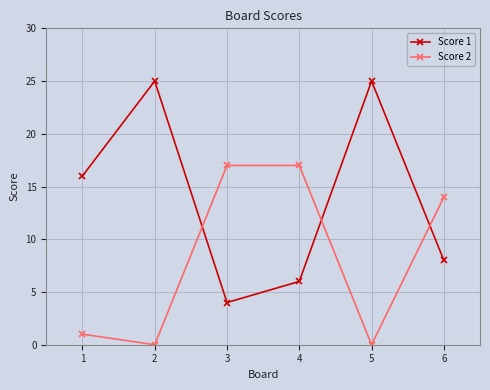

Reading right to left, what are all the values shown in this chart?

Score 1: 8	25	6	4	25	16
Score 2: 14	0	17	17	0	1